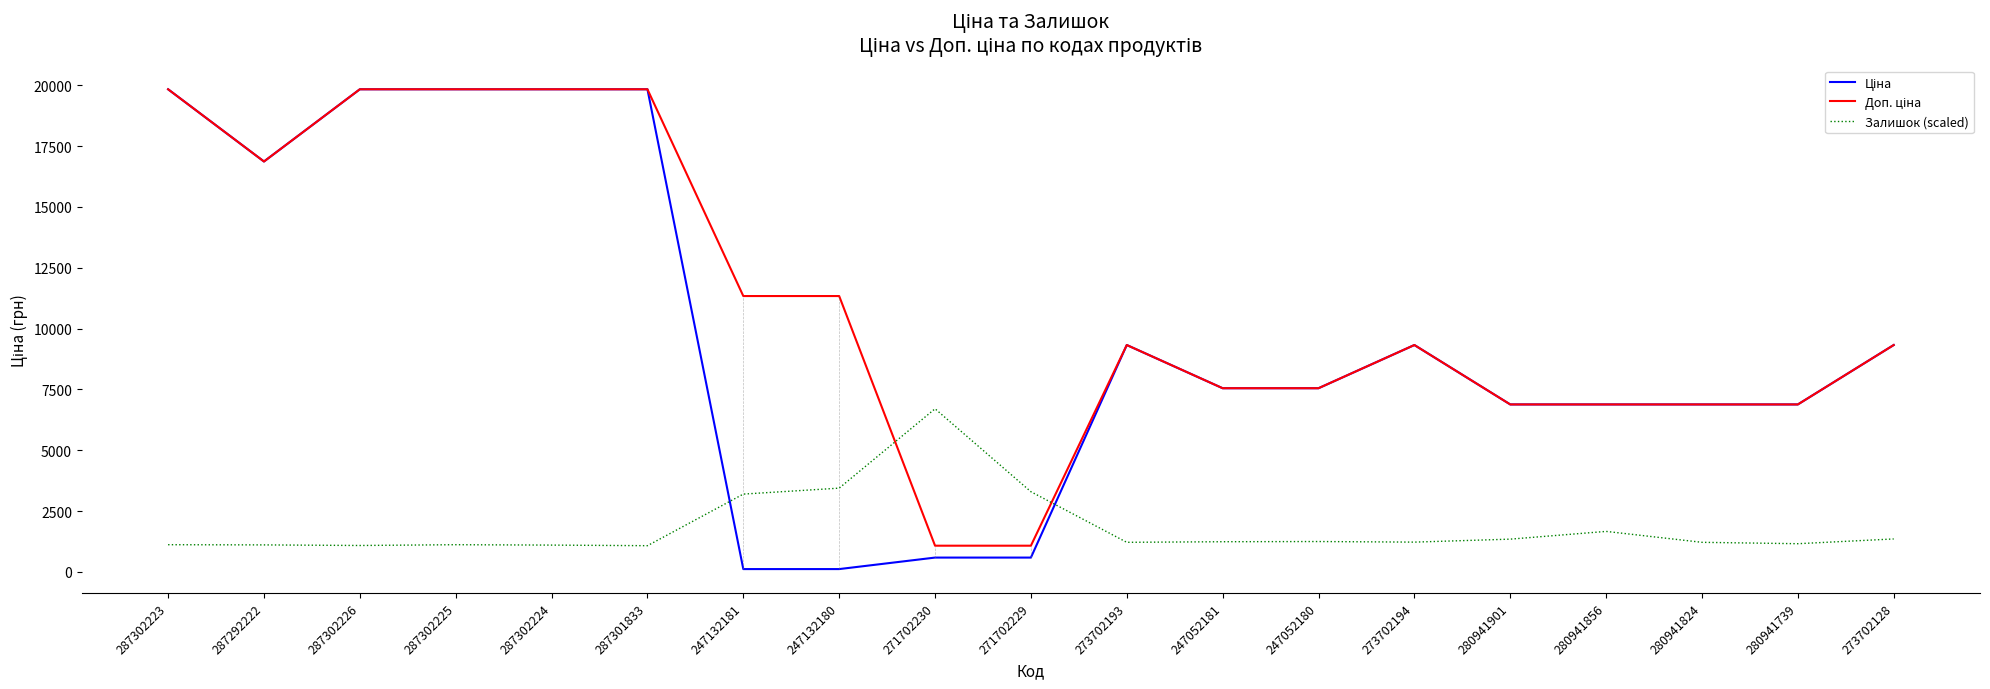

What is the total value across all series at 287302224?

40761.1